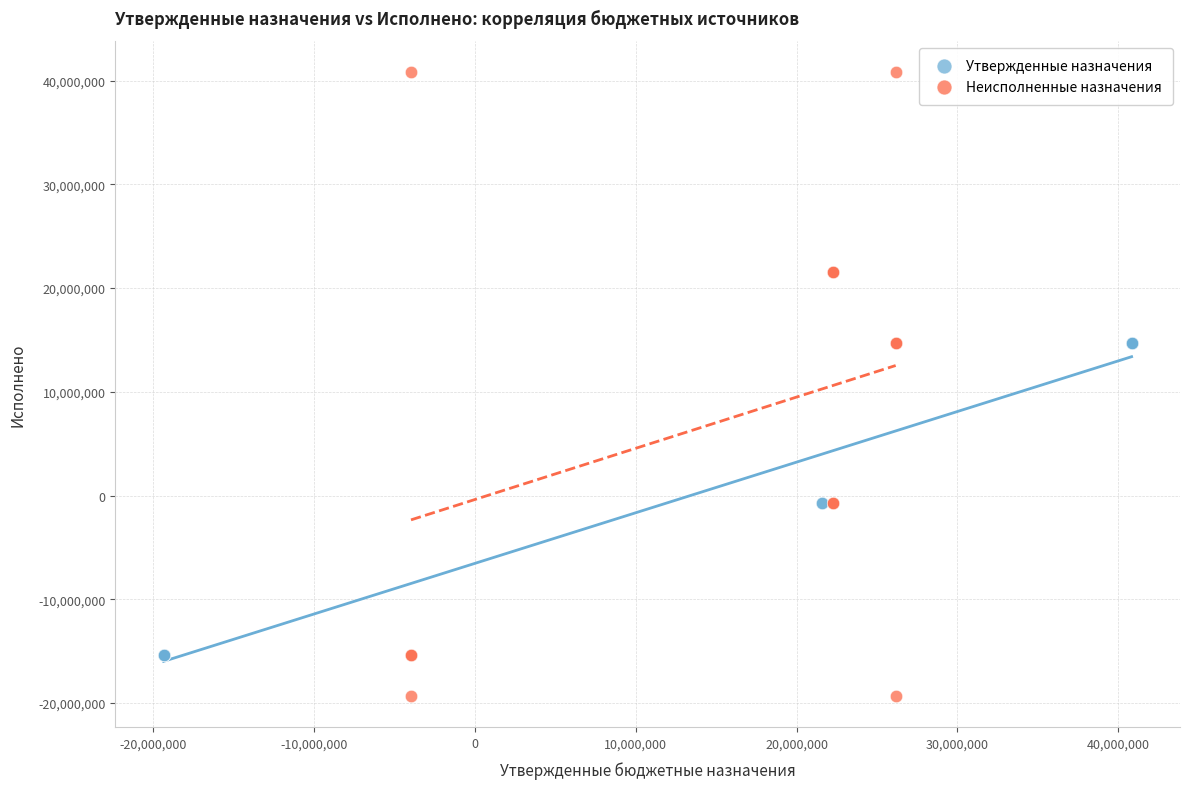

Which series reaches the minimum Y coordinate?

Неисполненные назначения